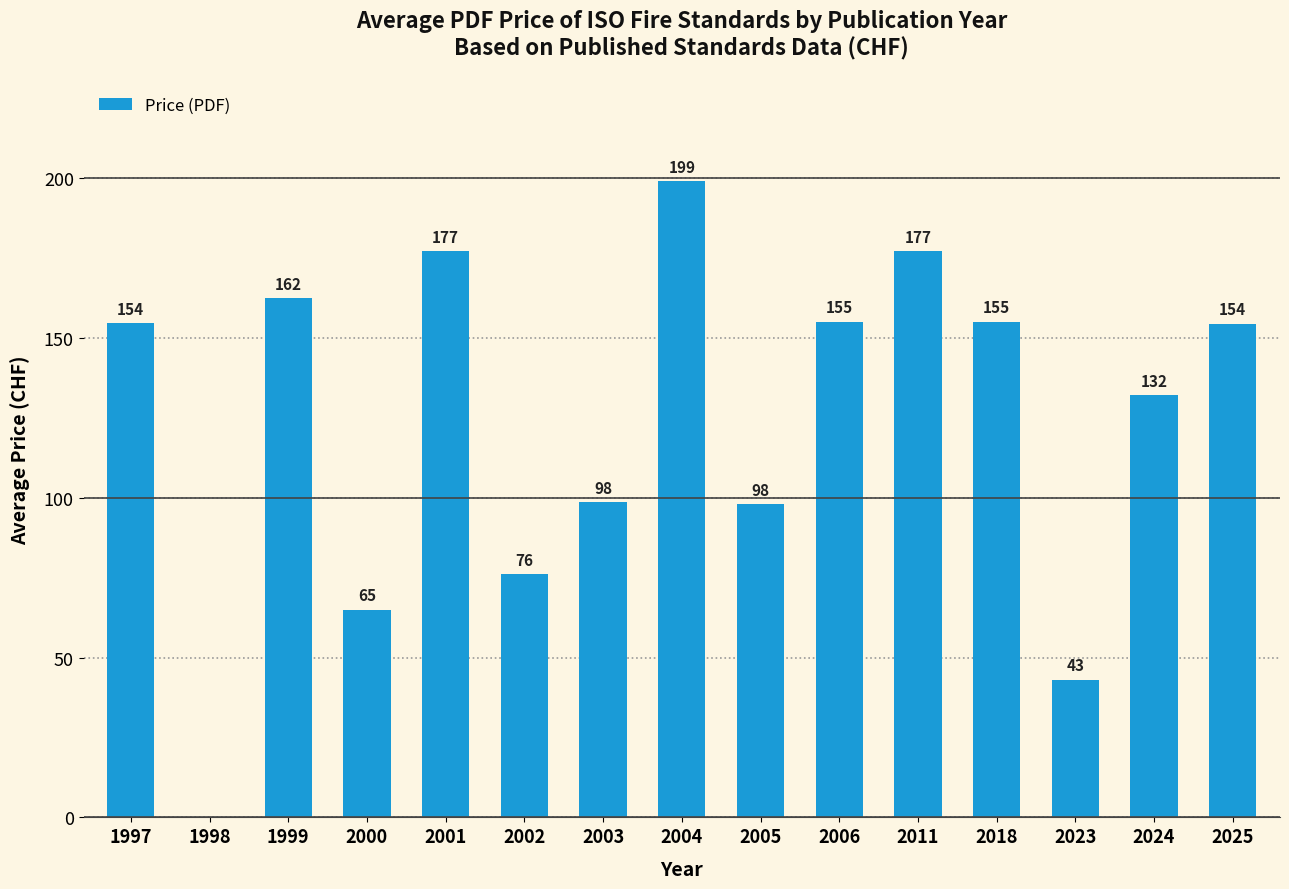

Is it true that the value at 2011 is 177.0?

True